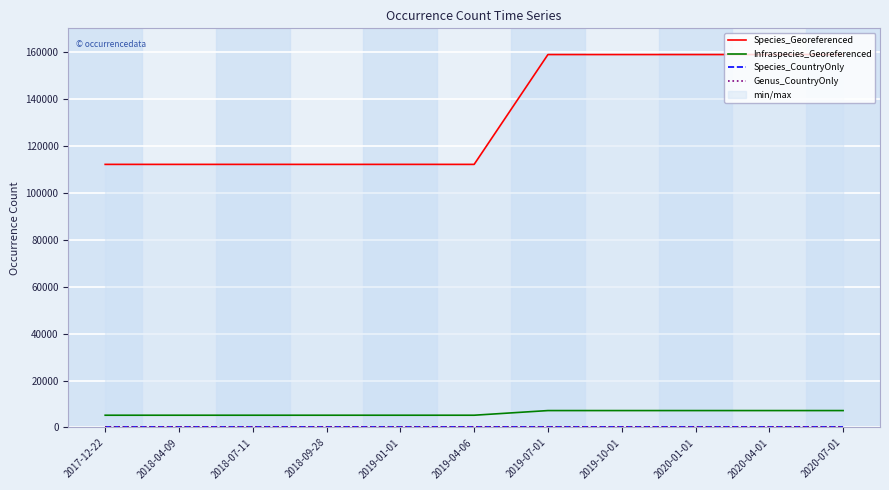

What is the minimum value for Infraspecies_Georeferenced?

5228